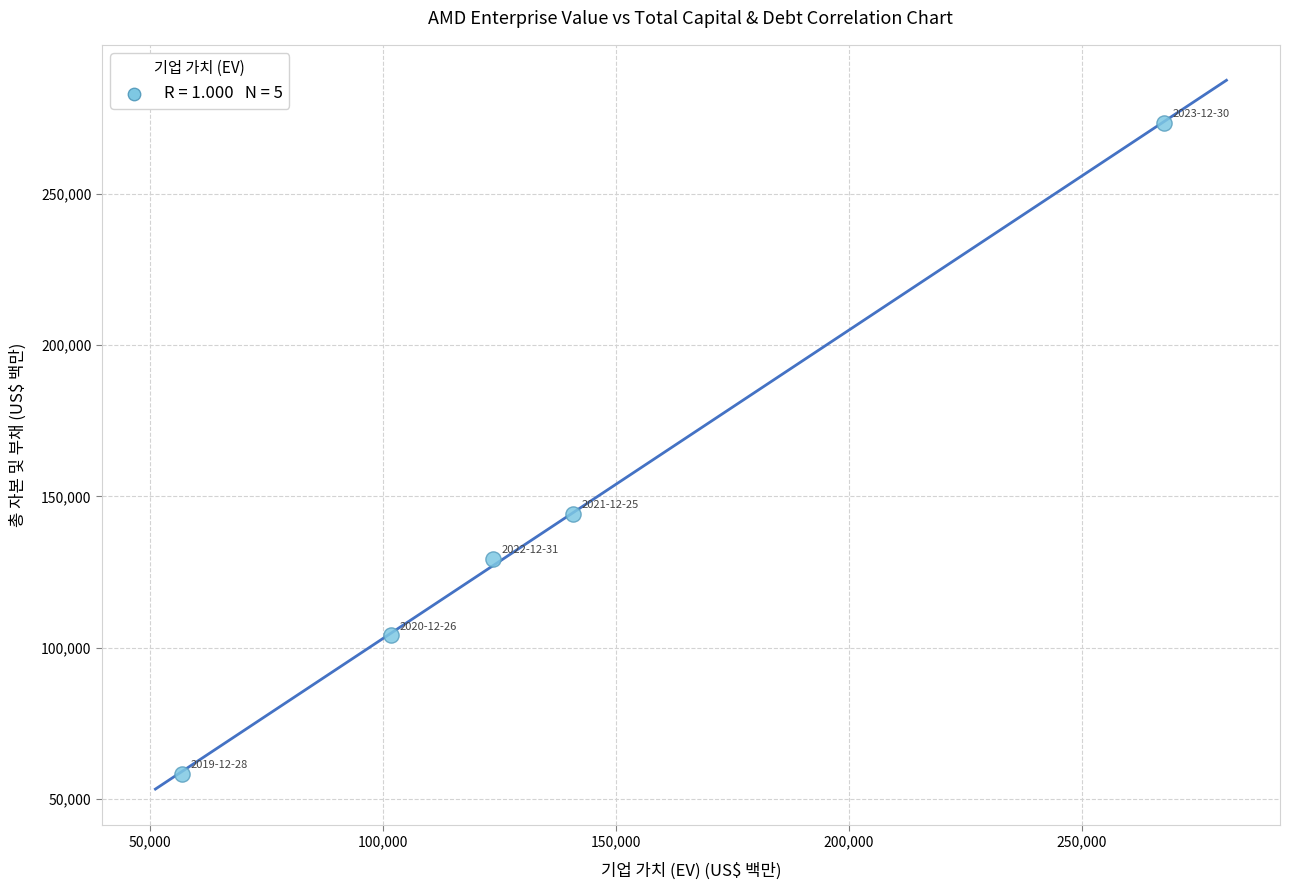

What Y value in the scatter plot is closest to 165872?

144325